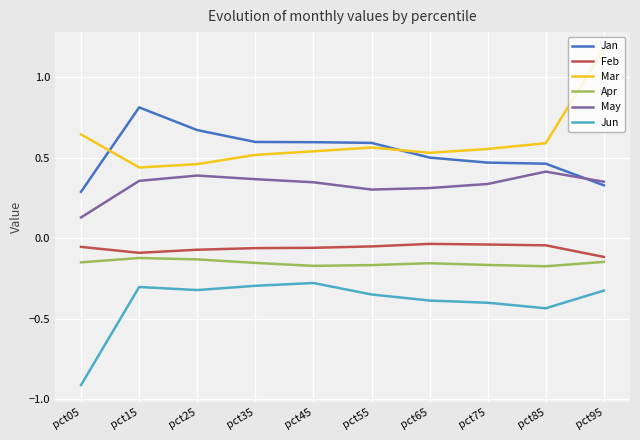

Which series has the largest total across all categories?

Mar